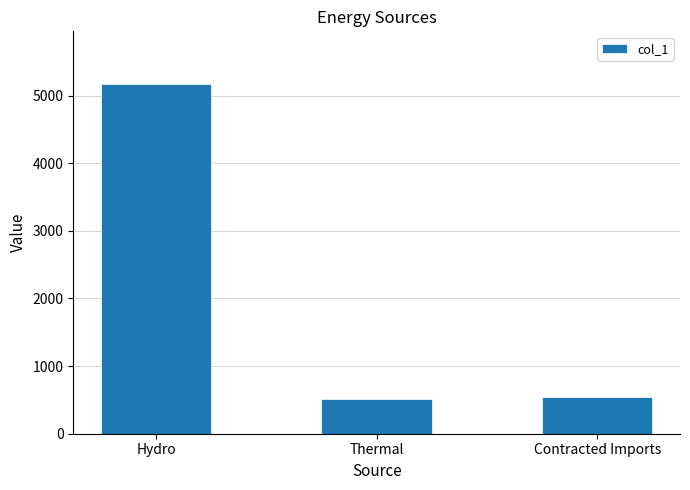

Approximately how many times larger is the value at Thermal compared to Contracted Imports?

0.9